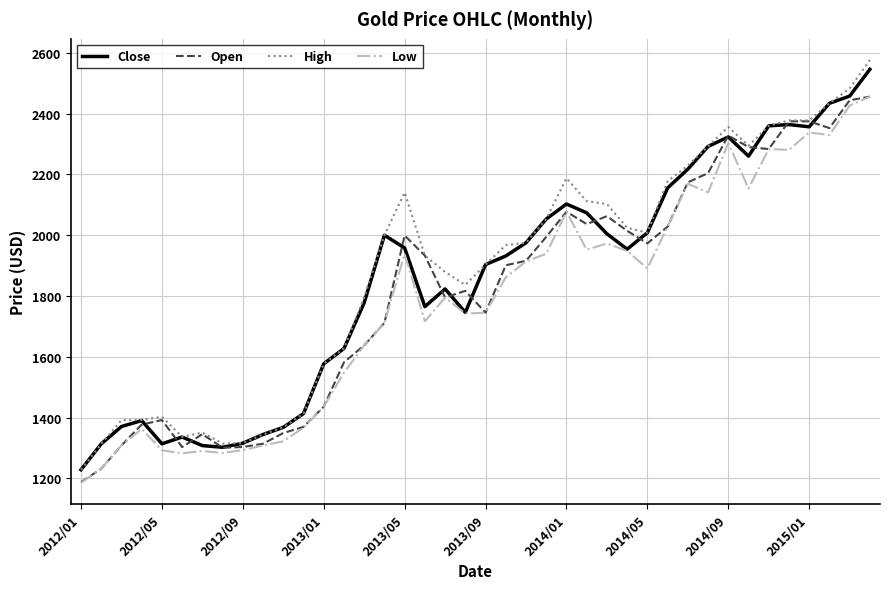

At how many categories does at least one series exceed 2515?

1